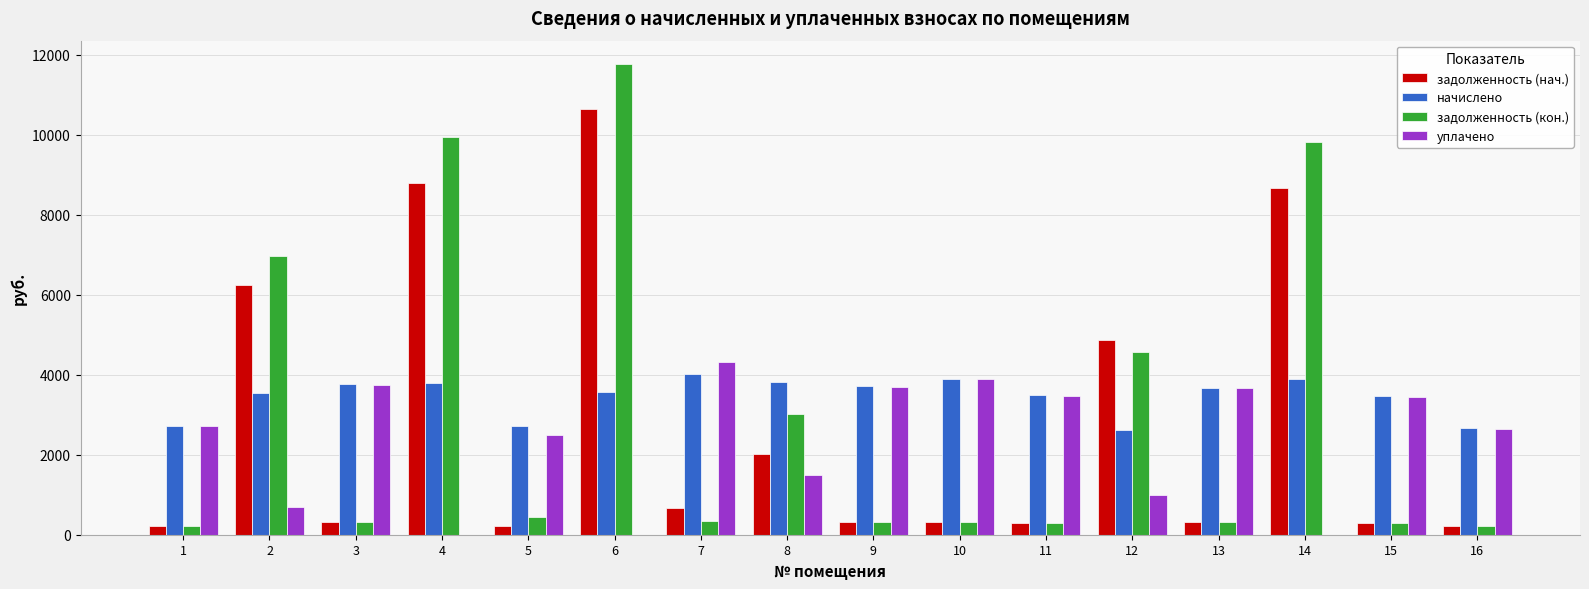

What is the greatest value displayed?

11764.5